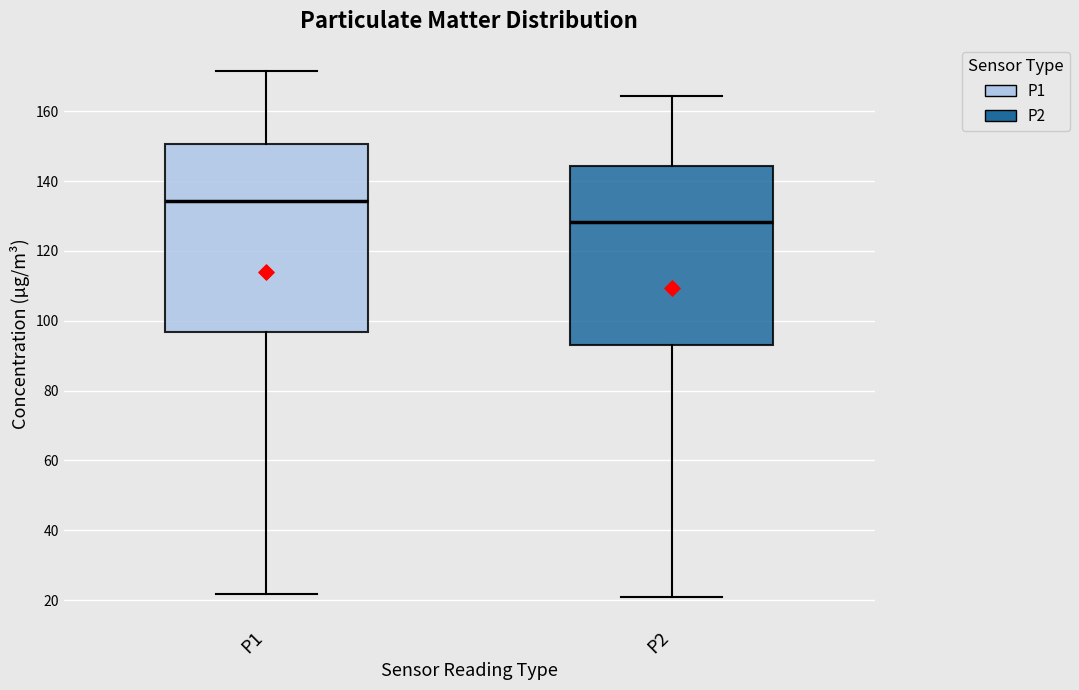

Reading left to right, transcribe this box plot: for each box, give where its median line is, the range the box spans, and where its two whiskers end, as read against the y-axis. The values are not printed on the chart, so give them approximately, as read against the axis.

P1: median 134, box 96 to 150, whiskers 22 to 172
P2: median 128, box 92 to 144, whiskers 20 to 164